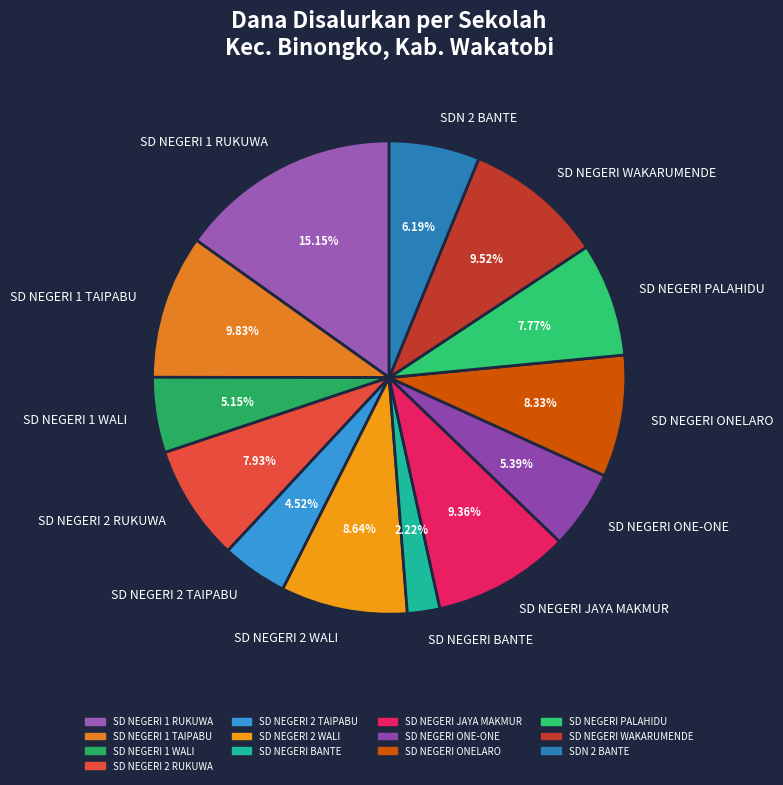

Which slice is the smallest?

SD NEGERI BANTE